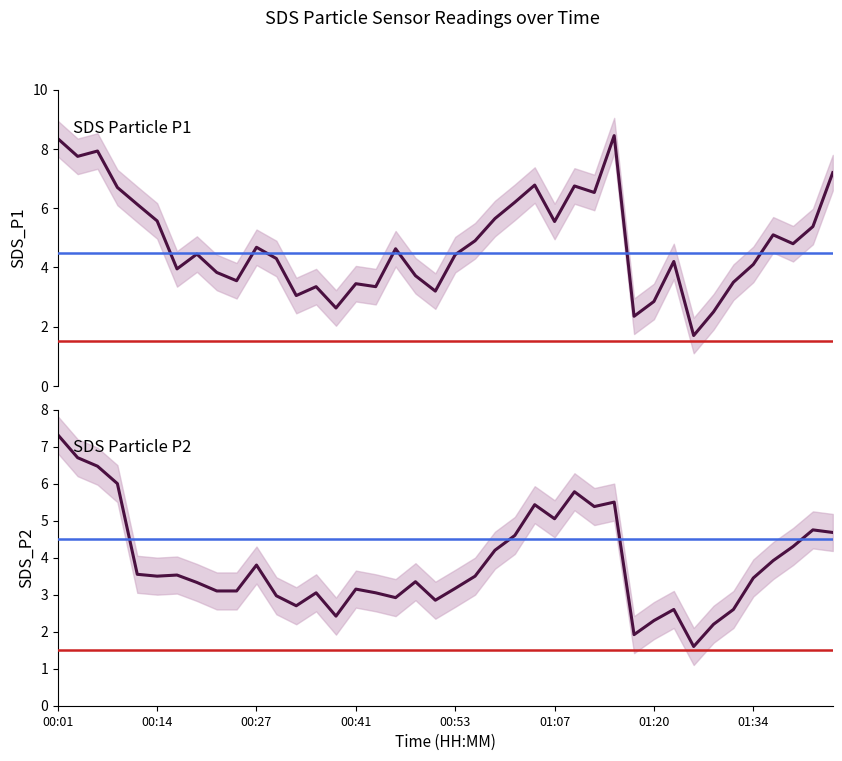

How many lines are shown in the chart?

2